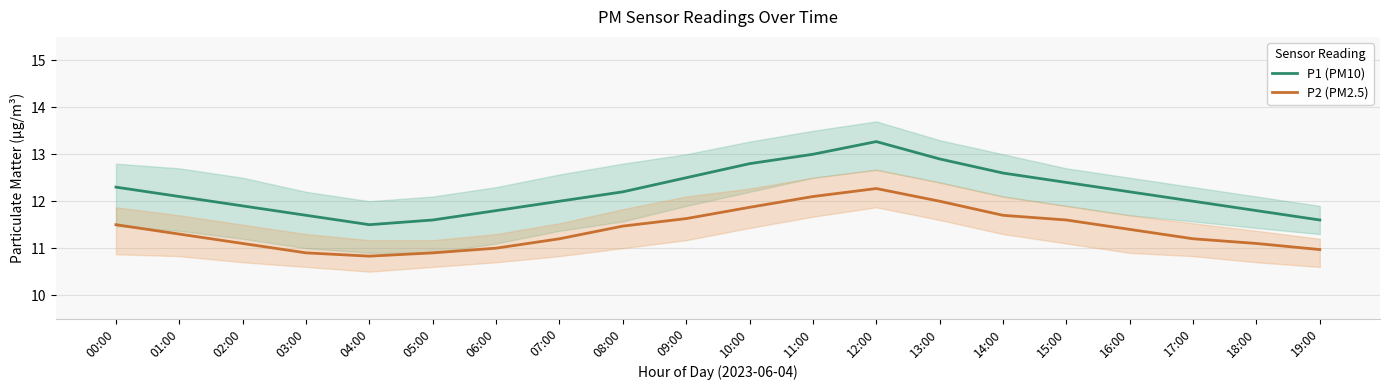

Is this an area chart (filled region under the line)?

No